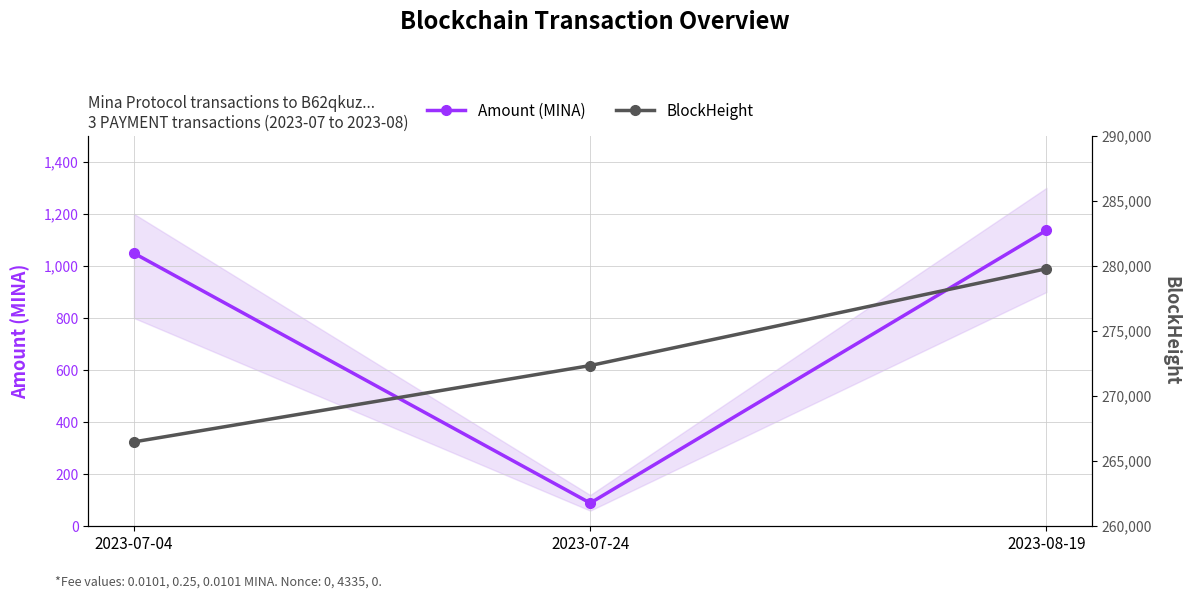

Between 2023-07-04 and 2023-07-24, which series saw the biggest shift?

BlockHeight